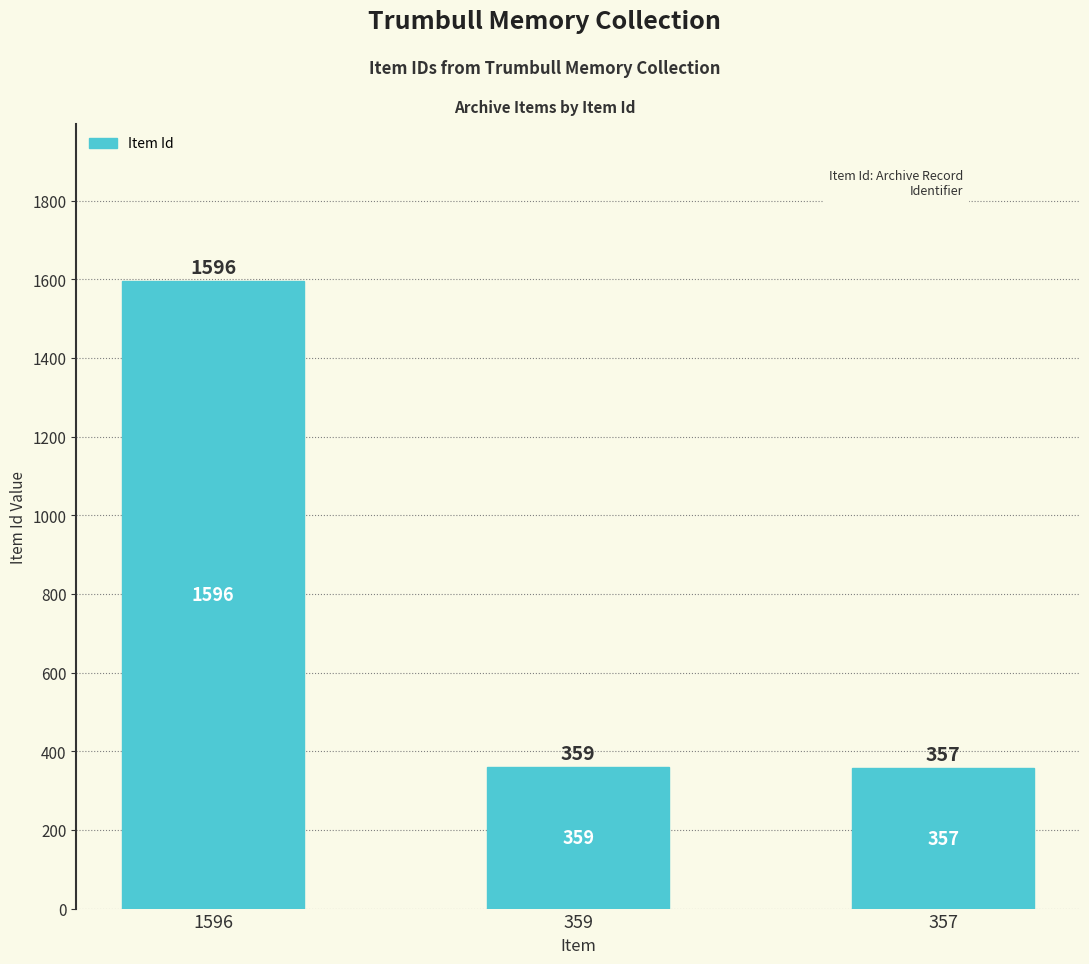

List the labels in order of value, smallest first.

357, 359, 1596